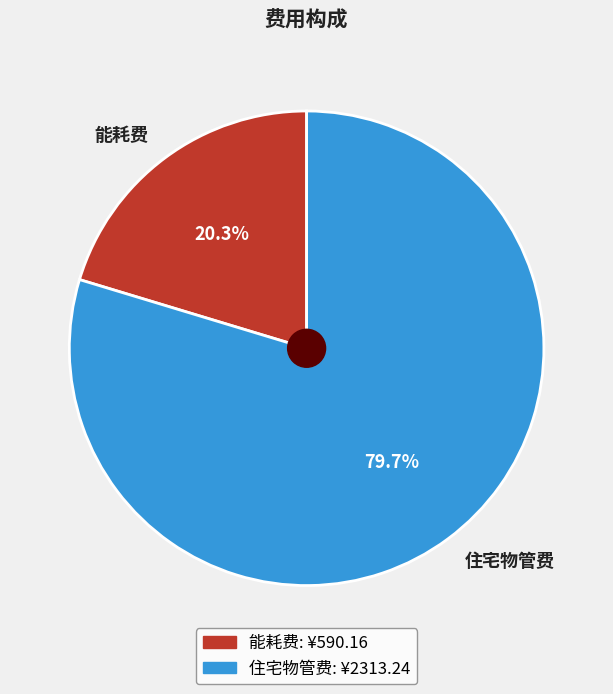

Does any single category account for the majority?

Yes